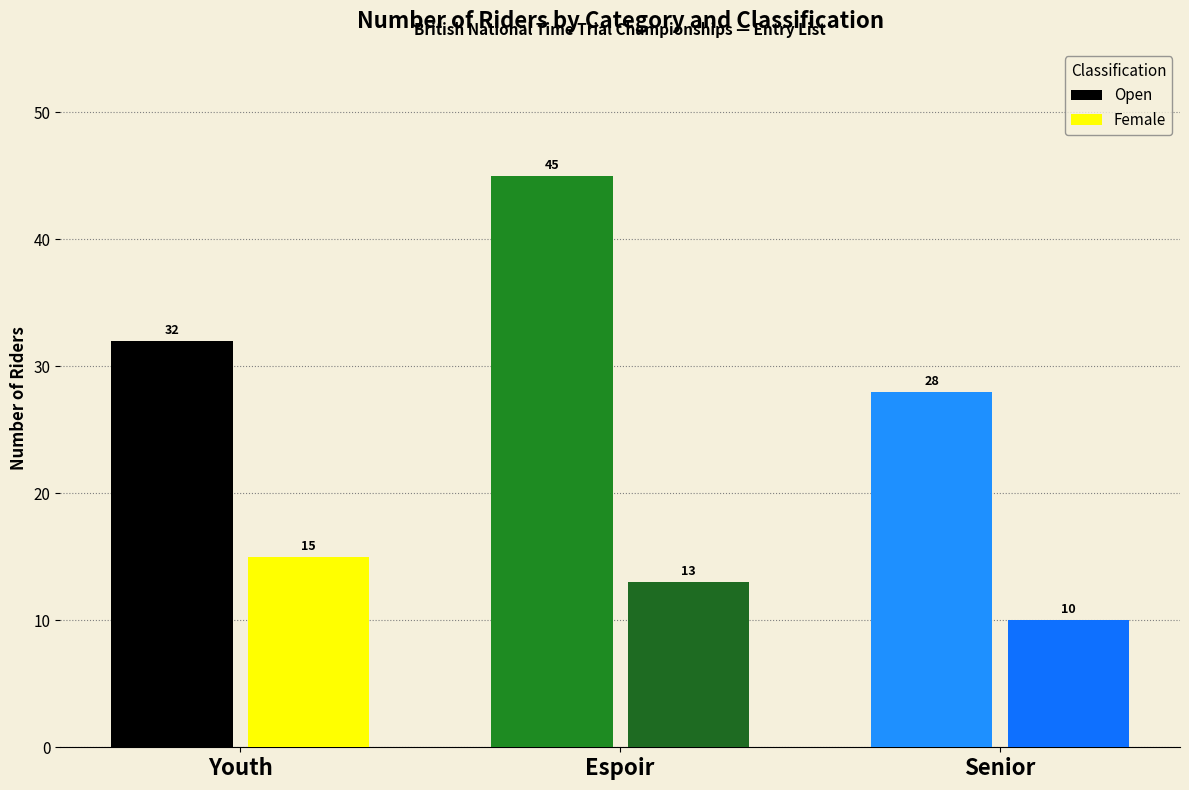

What position from the right is Espoir?

2